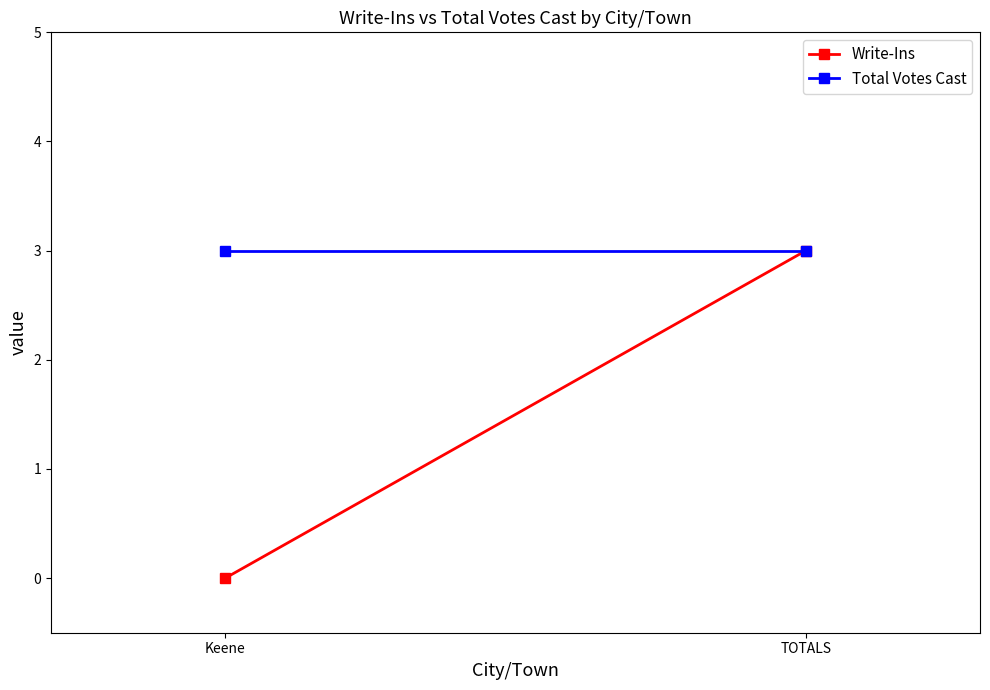

What is the sum of the Write-Ins values at TOTALS and Keene?

3